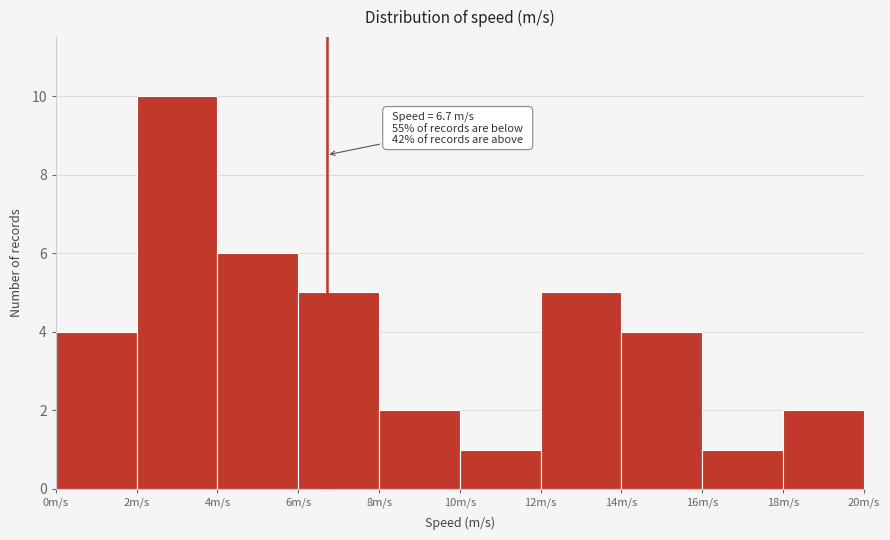

Over which range of the x-axis is the bar tallest?

2 to 4